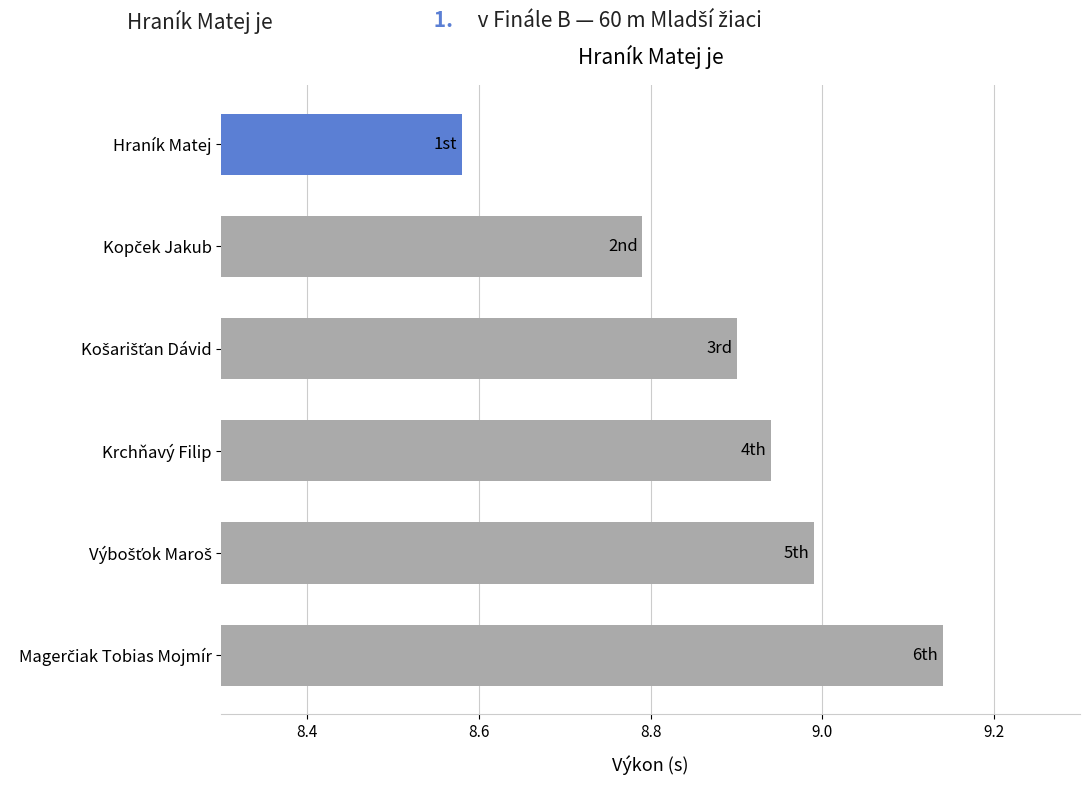

Which label corresponds to the smallest value in the chart?

Hraník Matej